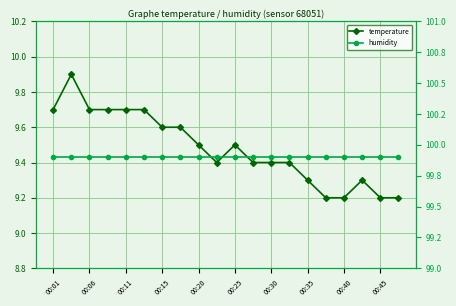

What is the sum of the temperature values at 00:06 and 12?

19.3